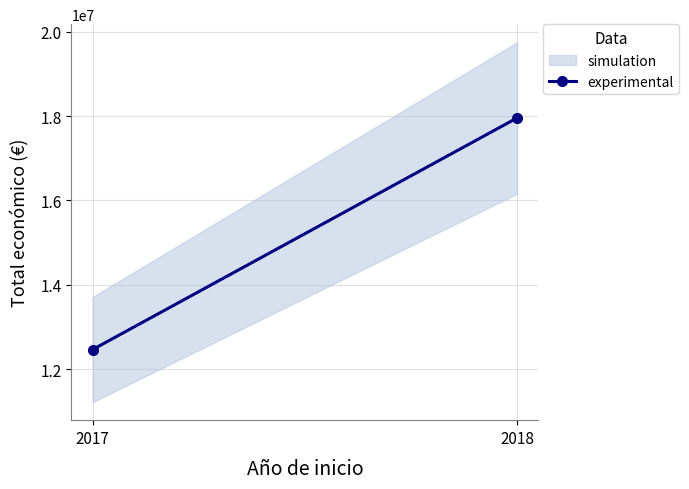

Rank the categories by value from highest to lowest.

2018, 2017